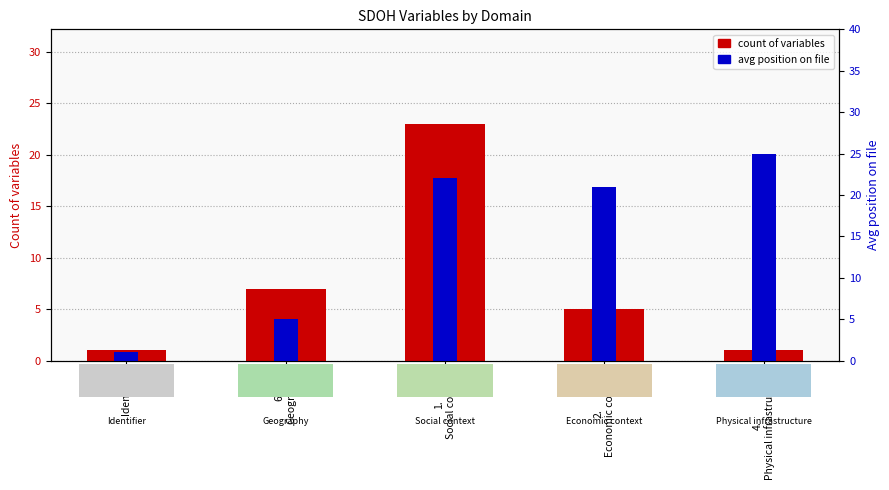

At 6.
Geography, list the series in order from largest to smallest.

count of variables, avg position on file